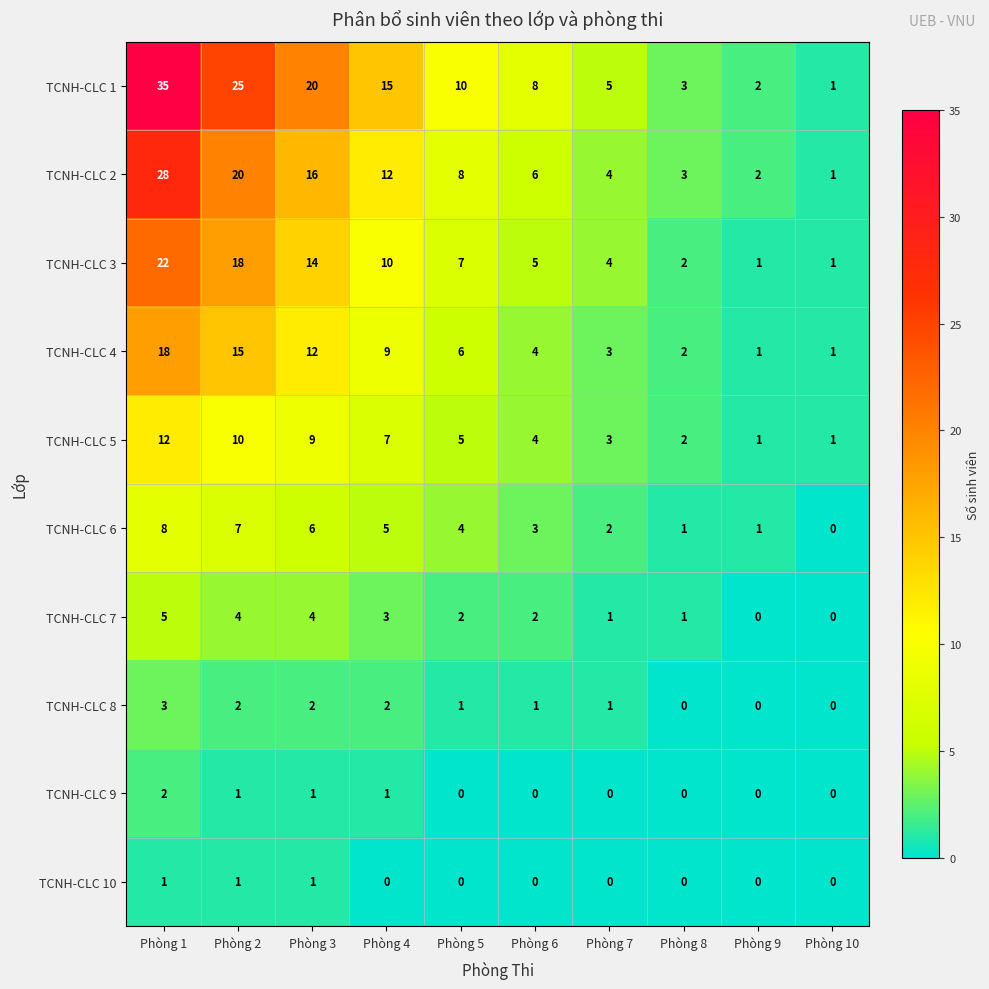

Which series changed the most between Phòng 3 and Phòng 4?

TCNH-CLC 1